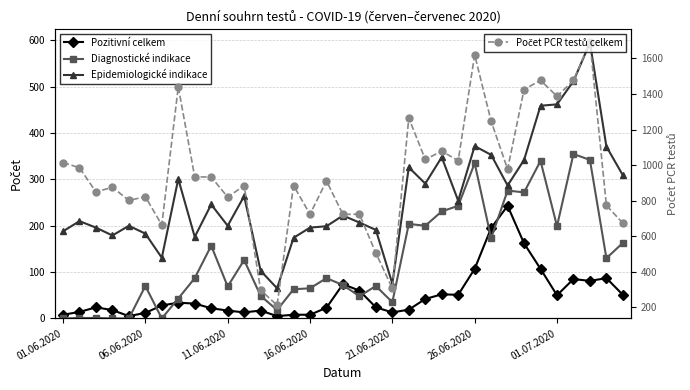

True or false: Pozitivní celkem has a value of 27 at 31.

False